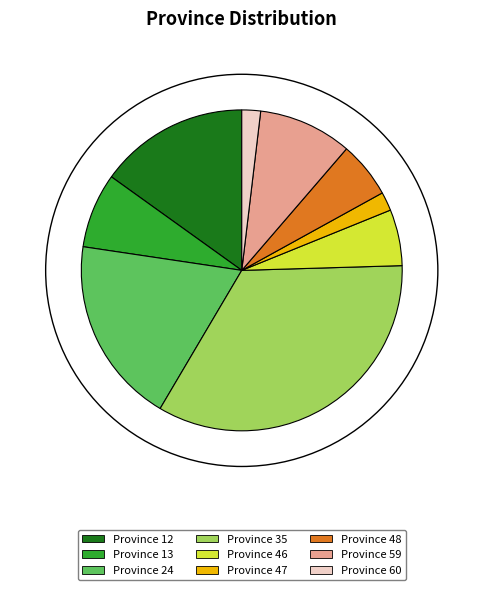

Between Province 46 and Province 60, which is larger?

Province 46